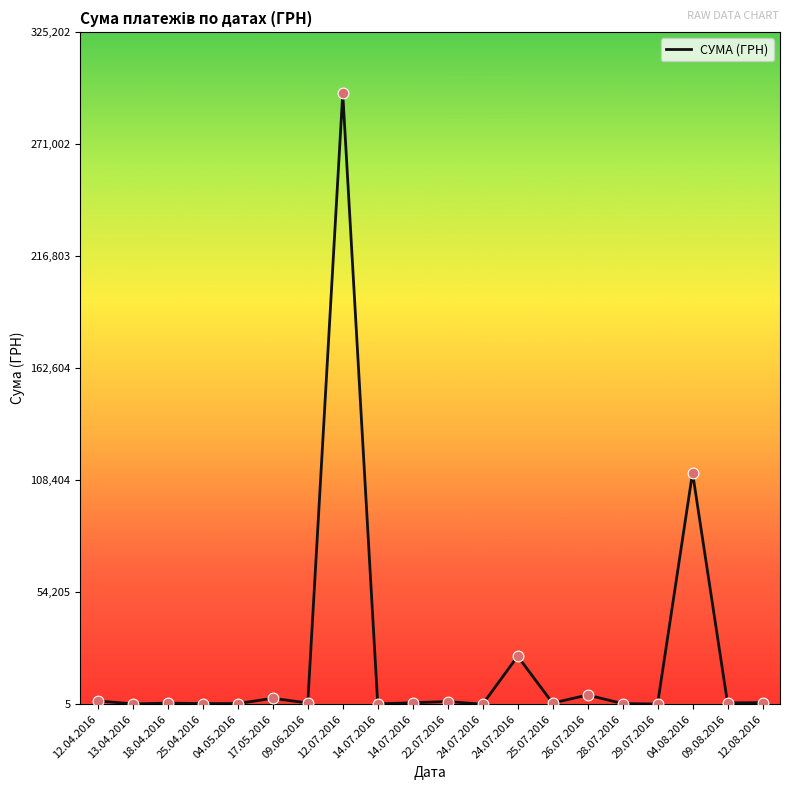

What is the change in value from 14.07.2016 to 14.07.2016?

+507.6